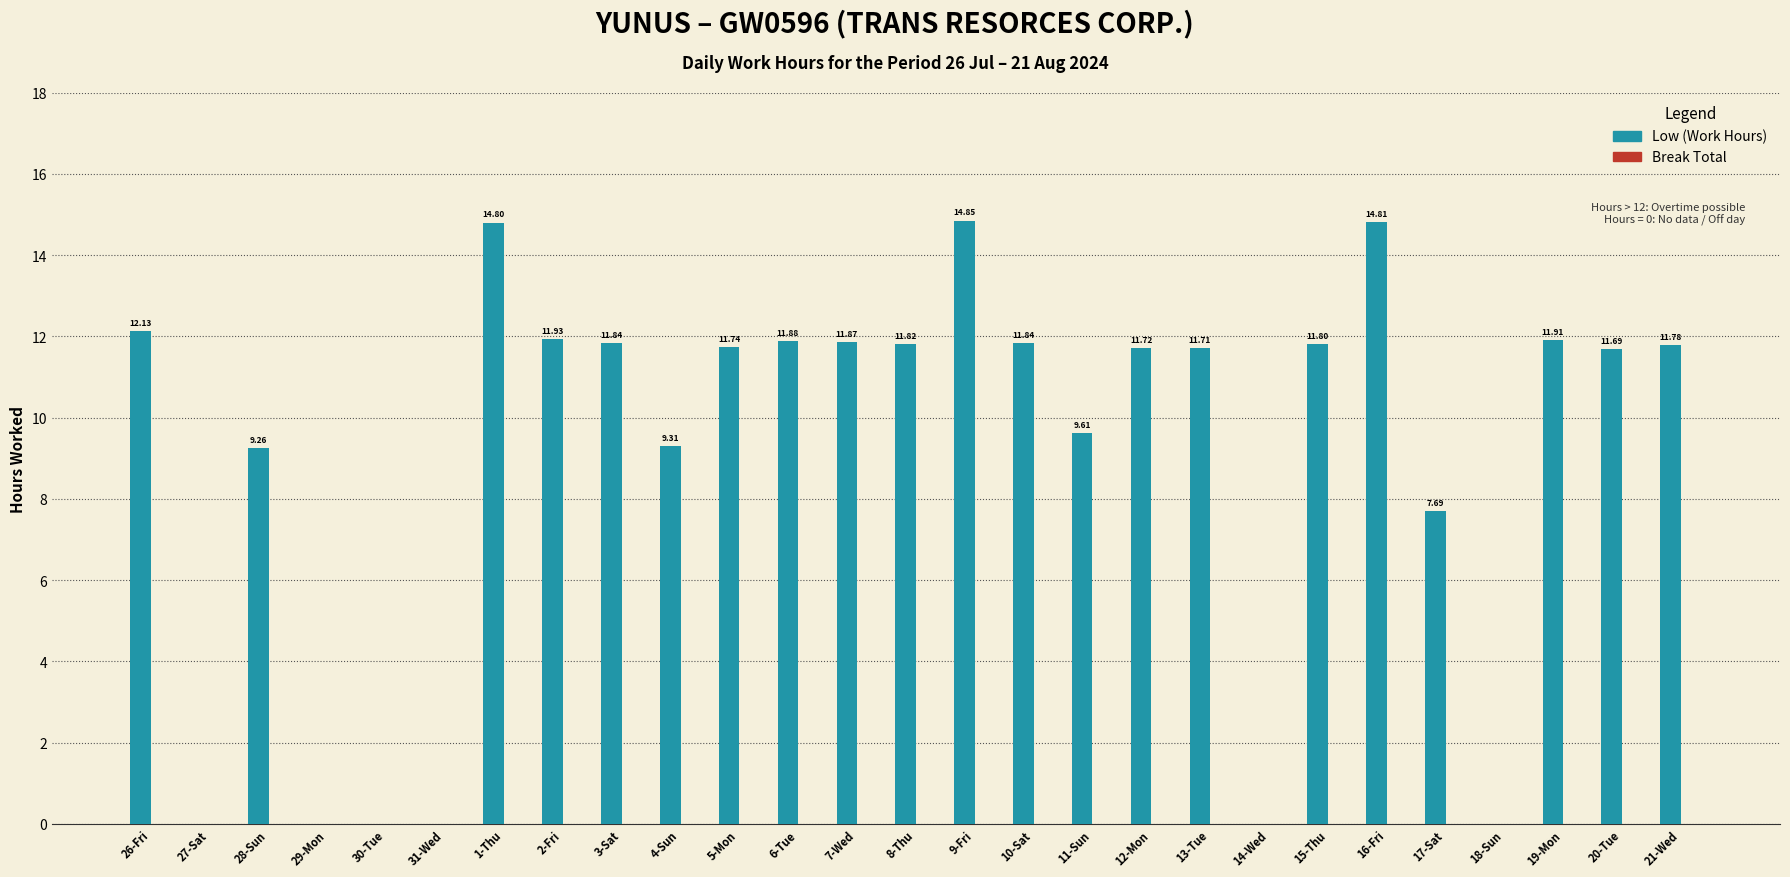

What is the change in value from 1-Thu to 7-Wed?

-2.9